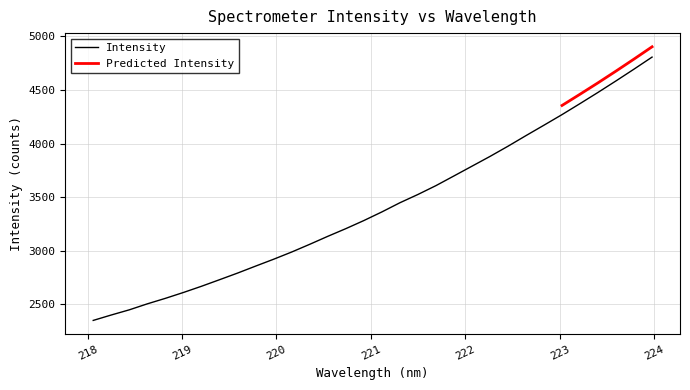

Is this an area chart (filled region under the line)?

No